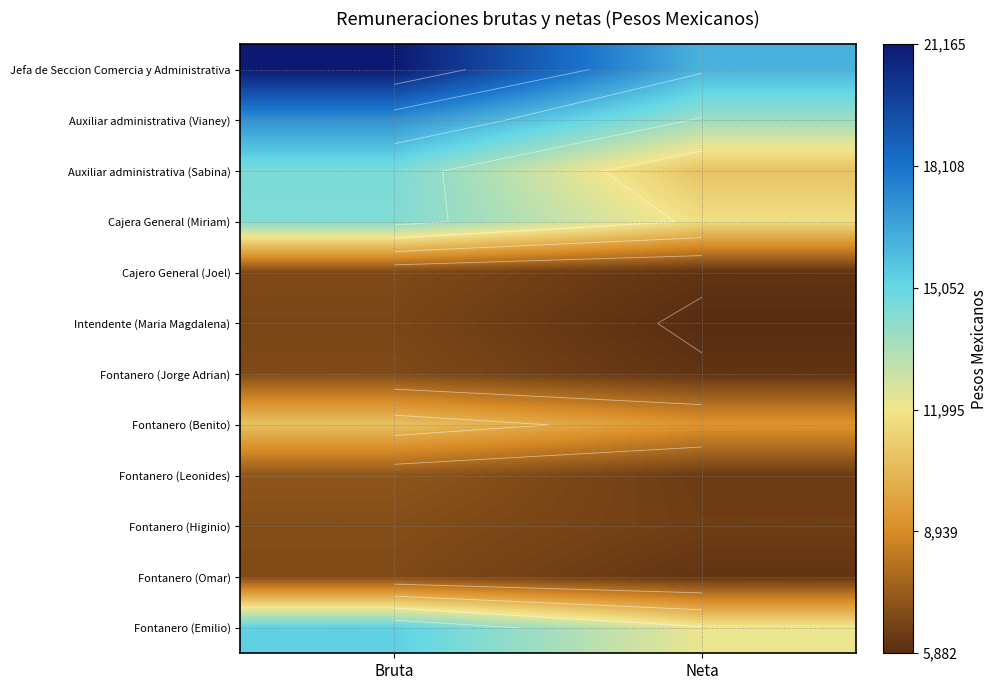

Which category has the lowest value in the Fontanero (Benito) series?

Neta